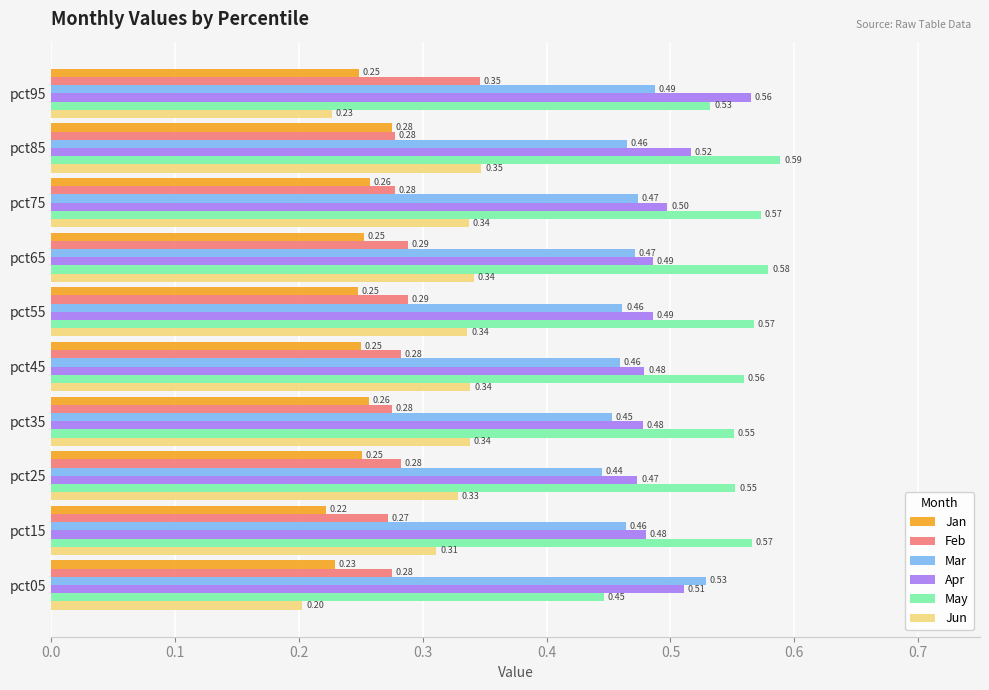

What is the difference between the maximum and minimum values in the May series?

0.1